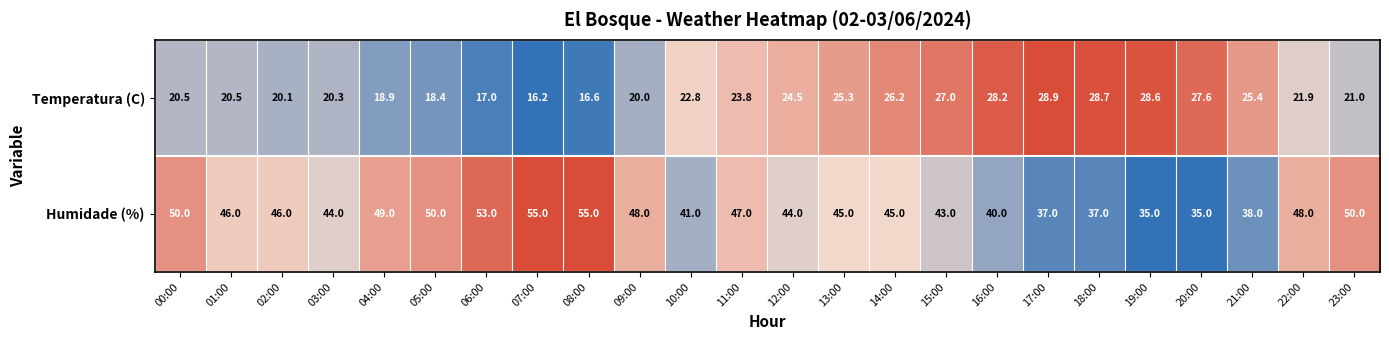

The Temperatura (C) series shows 28.7 at 18:00. True or false?

True